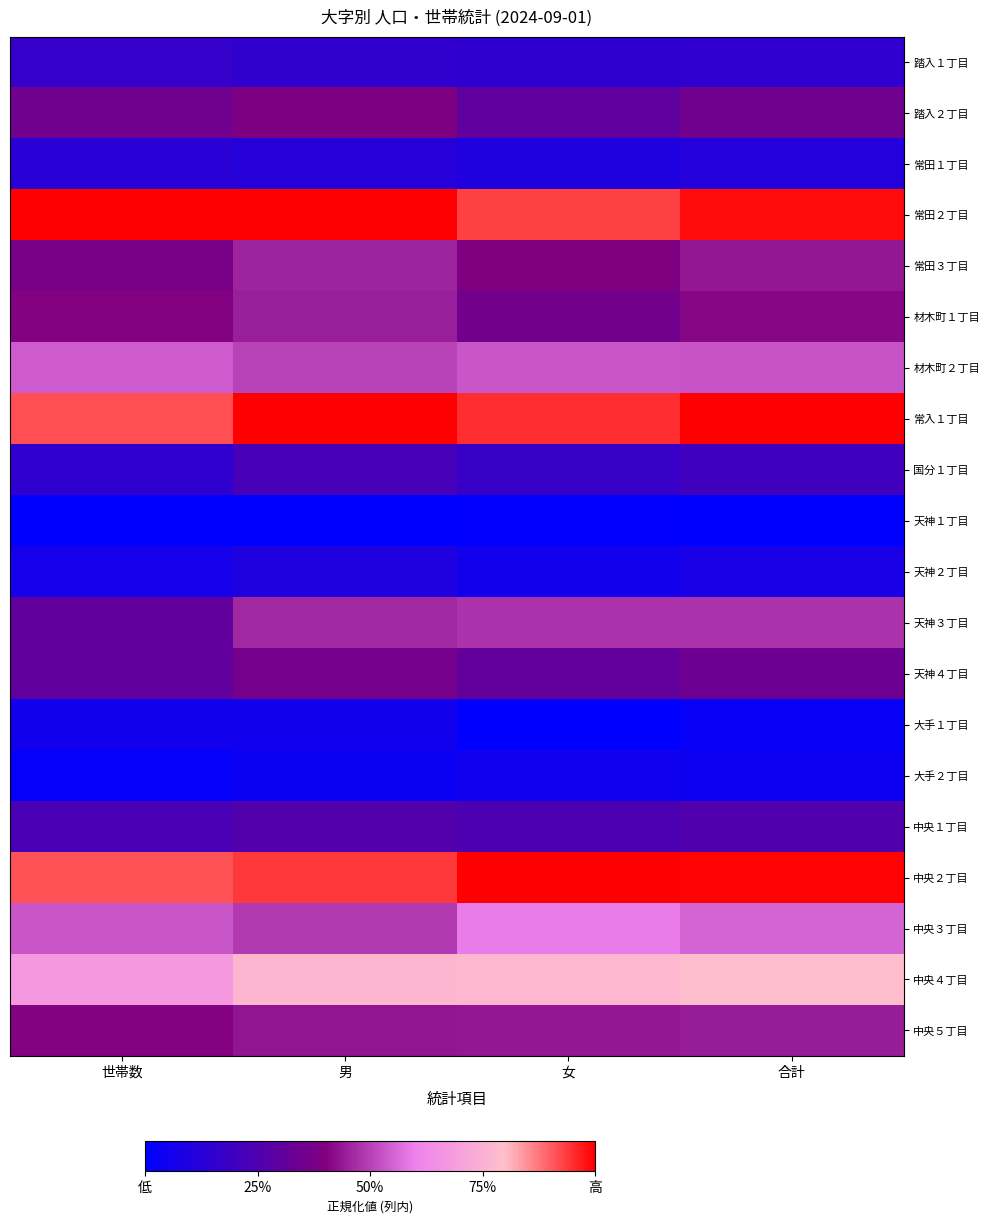

Which series changed the most between 世帯数 and 合計?

天神３丁目